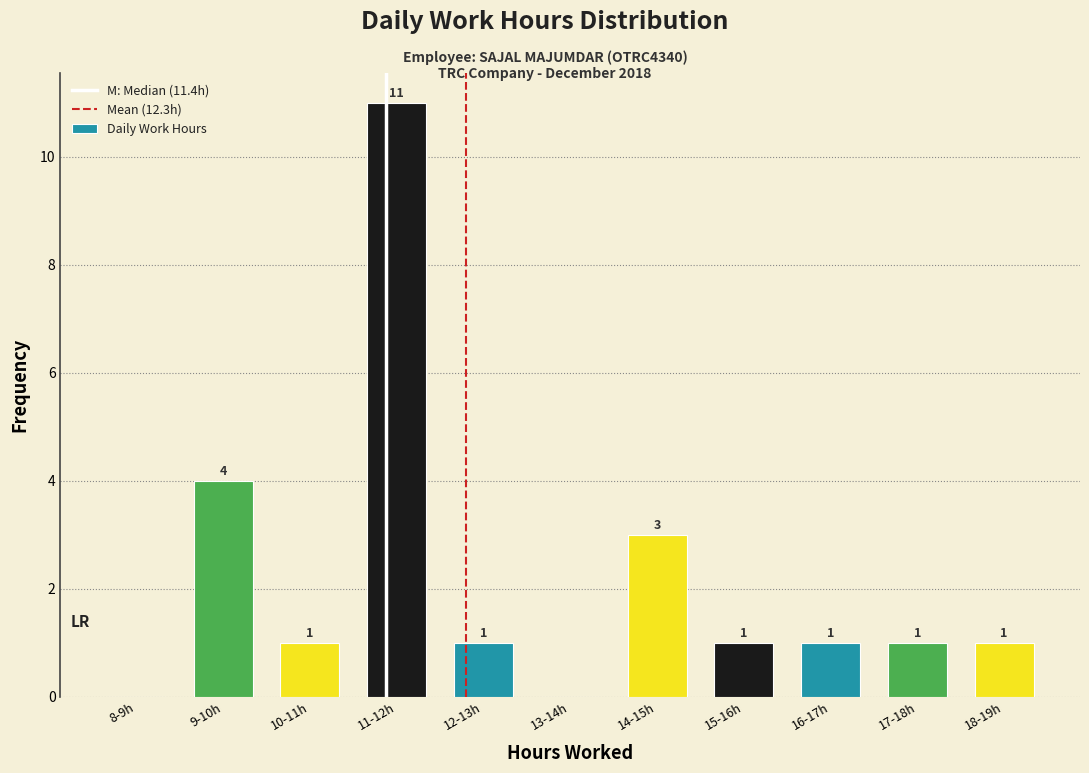

Reading left to right, transcribe all the data shown in this chart.

8-9h=0	9-10h=4	10-11h=1	11-12h=11	12-13h=1	13-14h=0	14-15h=3	15-16h=1	16-17h=1	17-18h=1	18-19h=1